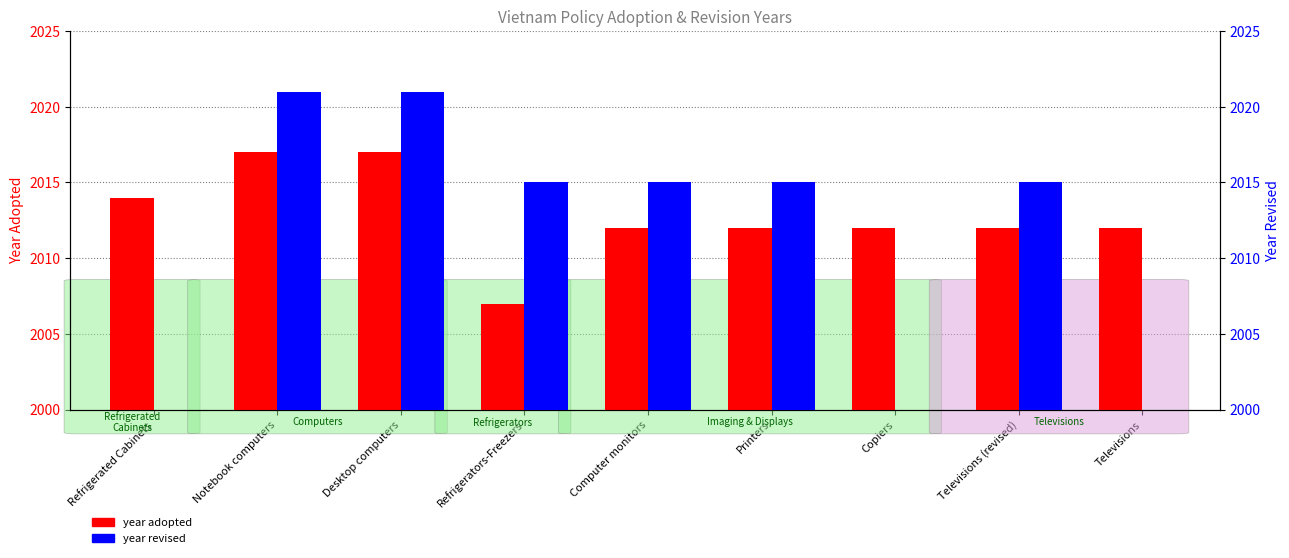

Does the chart contain any negative values?

No